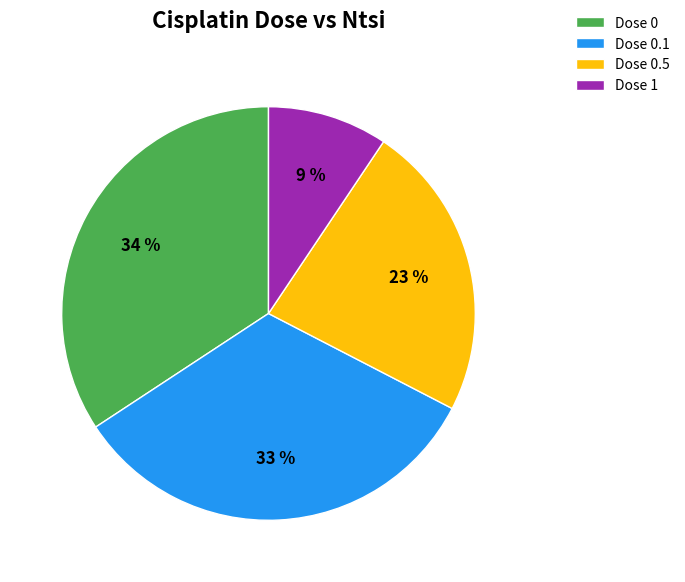

Is there a majority slice in this chart?

No